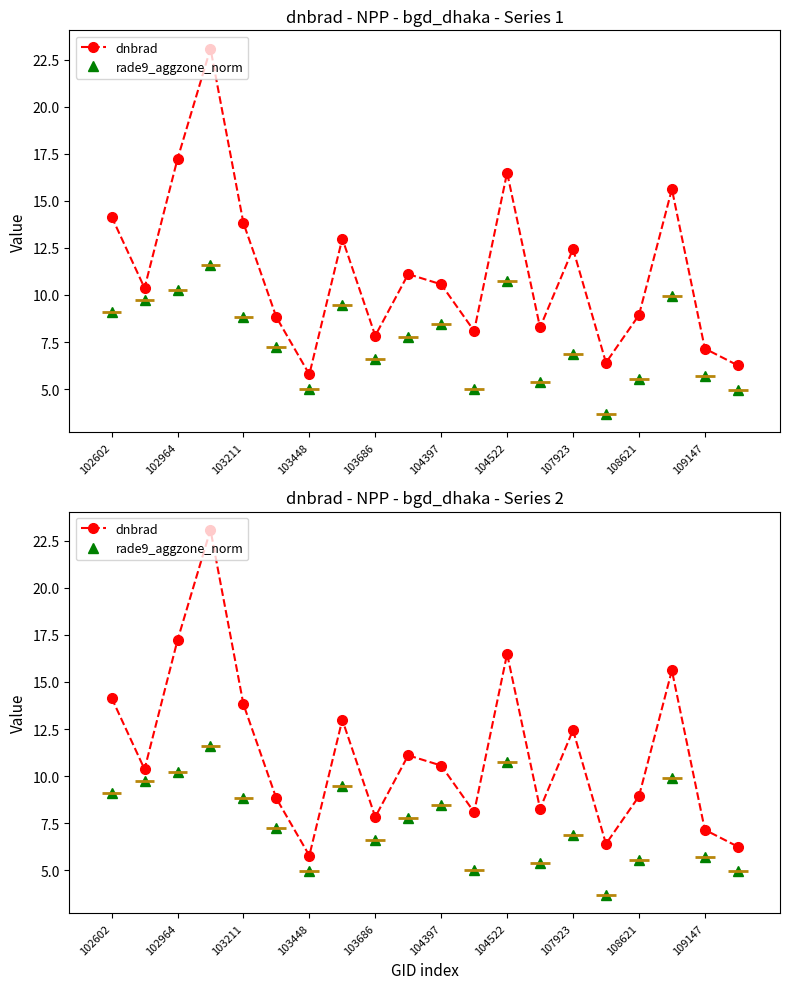

Rank the series at 104397 from highest to lowest value.

dnbrad, rade9_aggzone_norm